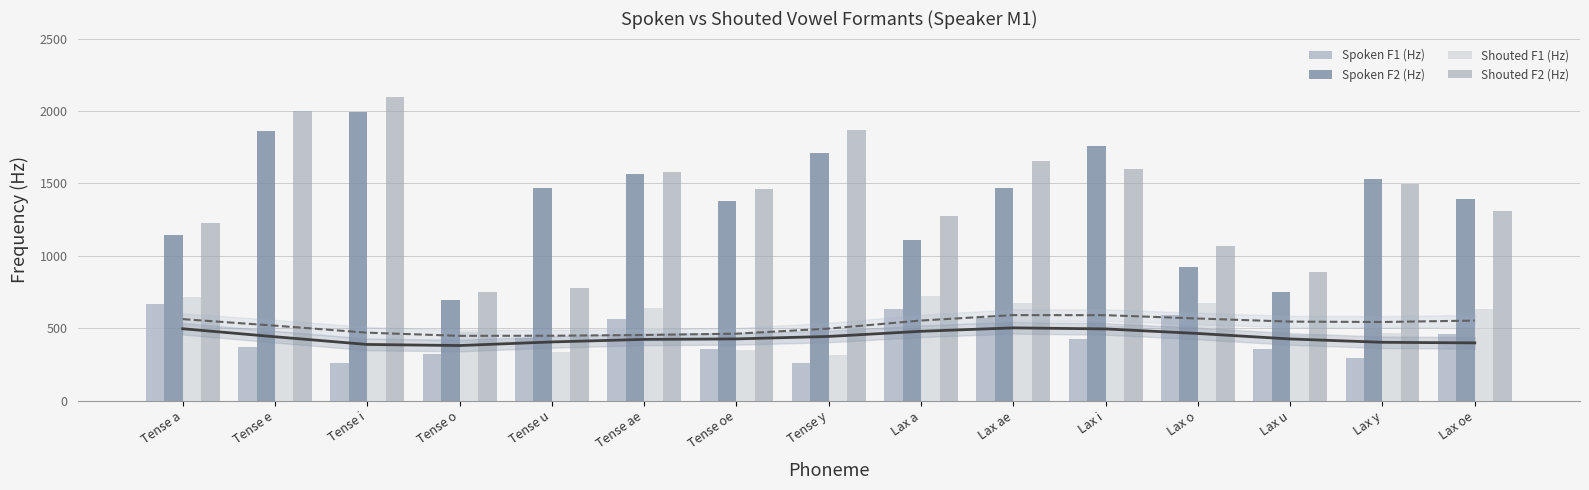

Which series changed the most between Tense i and Tense y?

Spoken F2 (Hz)